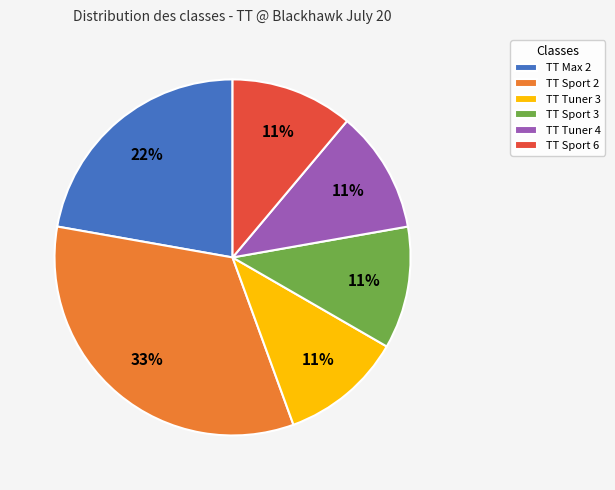

To the nearest percent, what portion does TT Max 2 represent?

22%